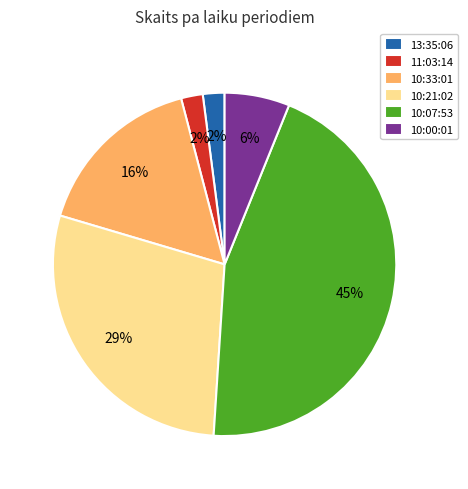

Which category has the biggest portion of the pie?

10:07:53